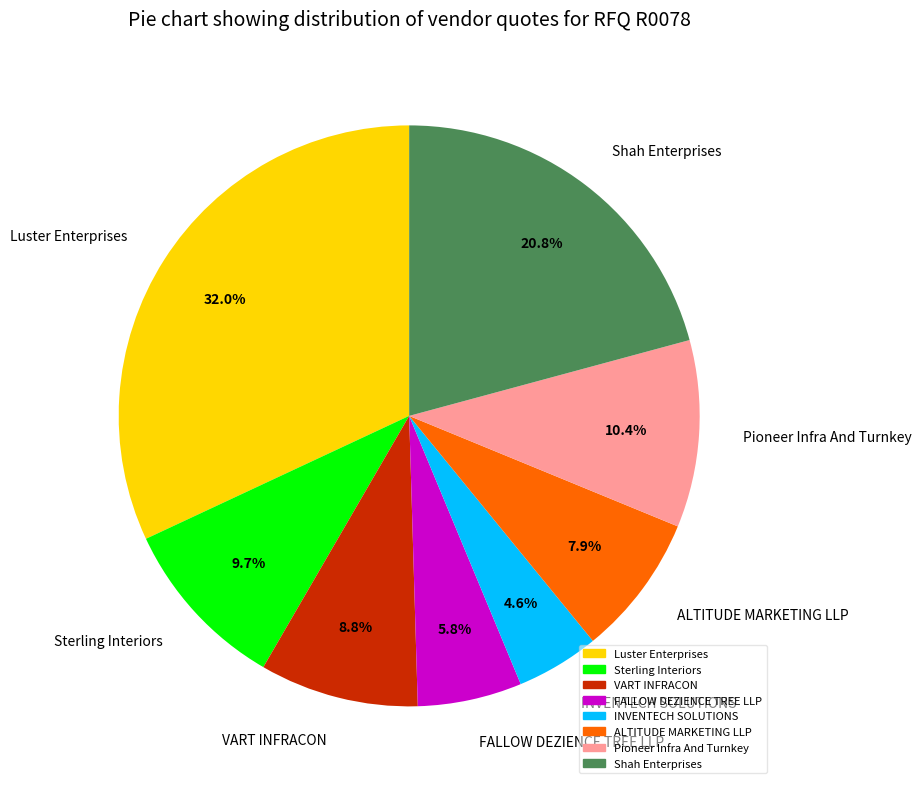

Is it true that VART INFRACON is 9% of the pie?

True